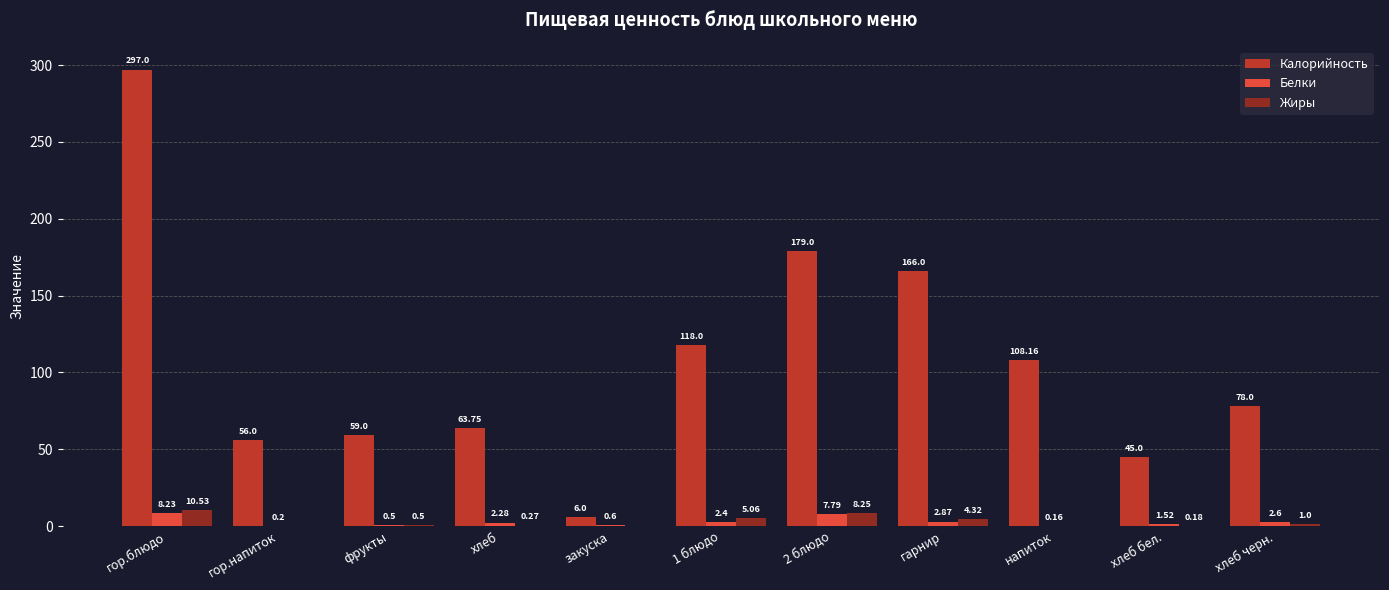

What is the spread (max minus min) of values at гор.блюдо?

288.8